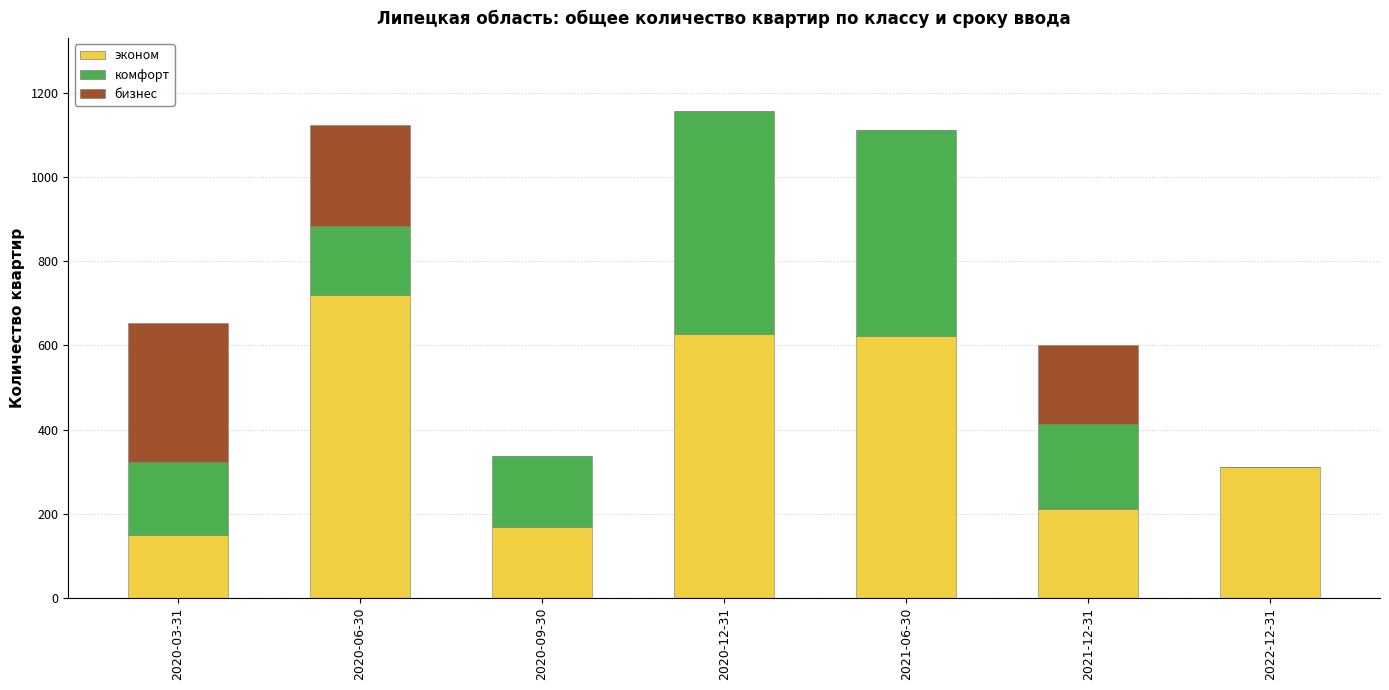

What is the sum of all эконом values?

2808